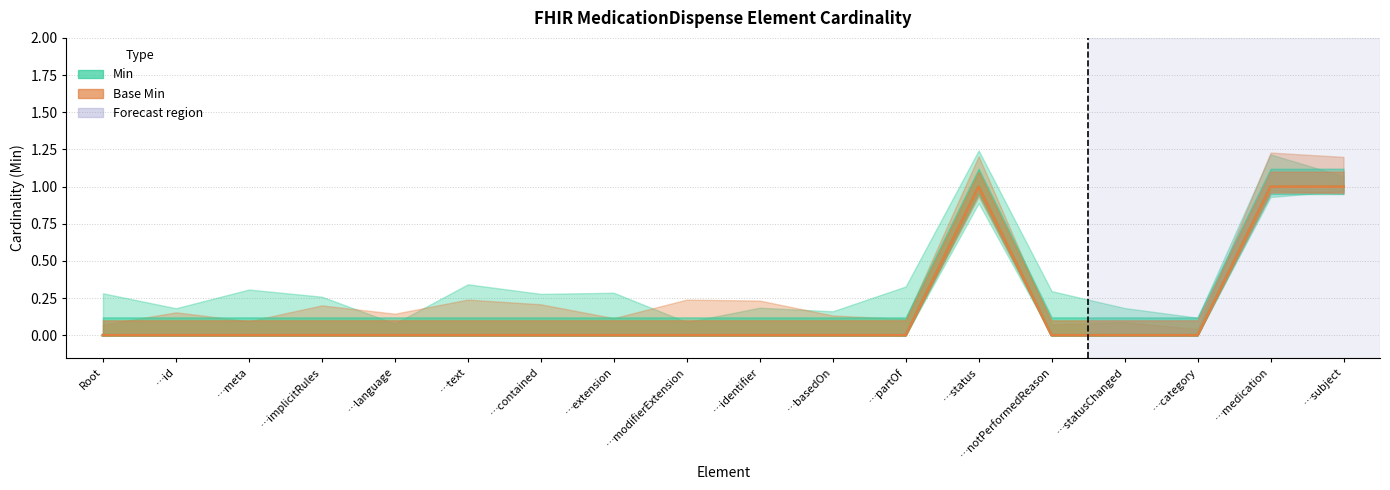

Reading right to left, list all the values displayed in this chart.

Min: …subject=1	…medication=1	…category=0	…statusChanged=0	…notPerformedReason=0	…status=1	…partOf=0	…basedOn=0	…identifier=0	…modifierExtension=0	…extension=0	…contained=0	…text=0	…language=0	…implicitRules=0	…meta=0	…id=0	Root=0
Base Min: …subject=1	…medication=1	…category=0	…statusChanged=0	…notPerformedReason=0	…status=1	…partOf=0	…basedOn=0	…identifier=0	…modifierExtension=0	…extension=0	…contained=0	…text=0	…language=0	…implicitRules=0	…meta=0	…id=0	Root=0